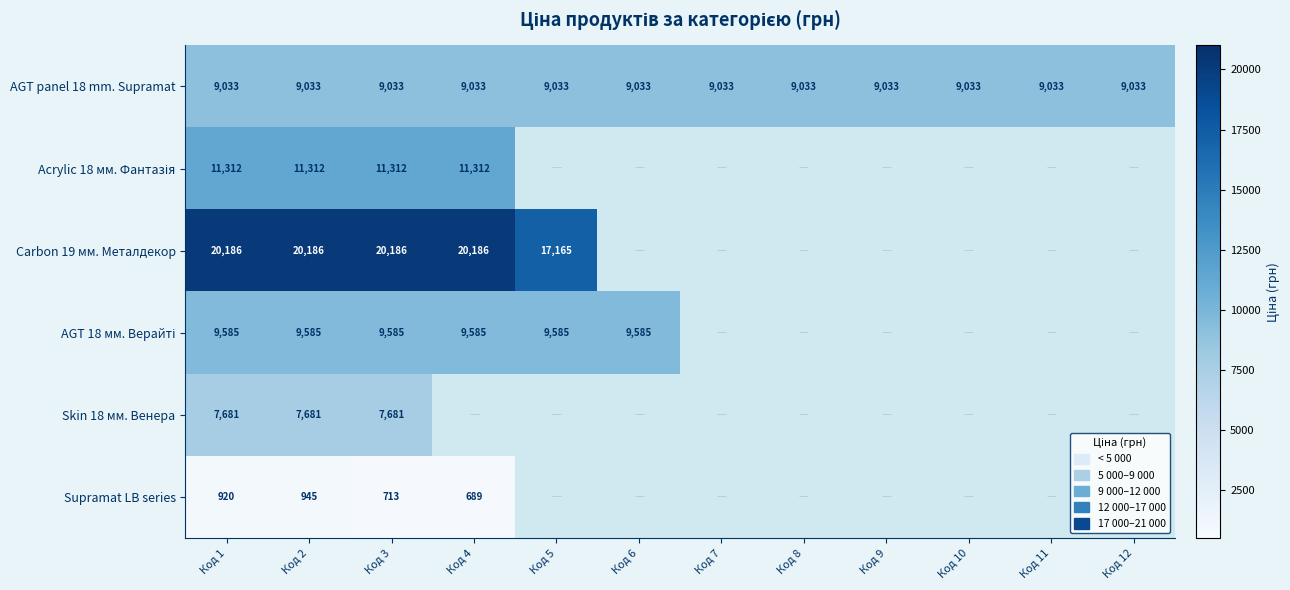

What is the maximum value for AGT panel 18 mm. Supramat?

9033